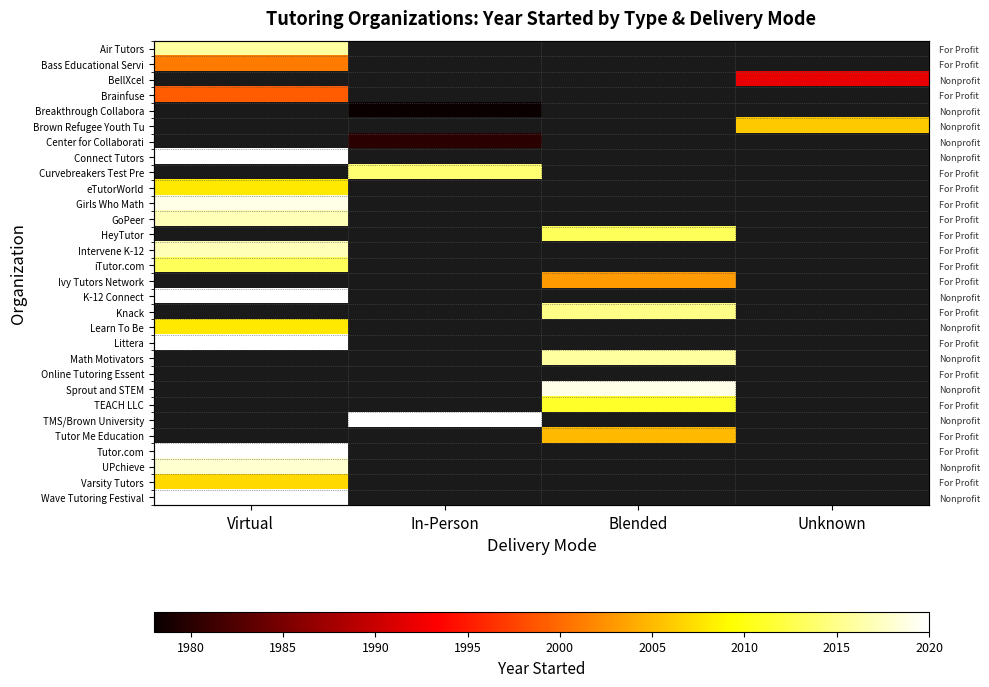

True or false: Knack has a value of 511.7 at Blended.

False